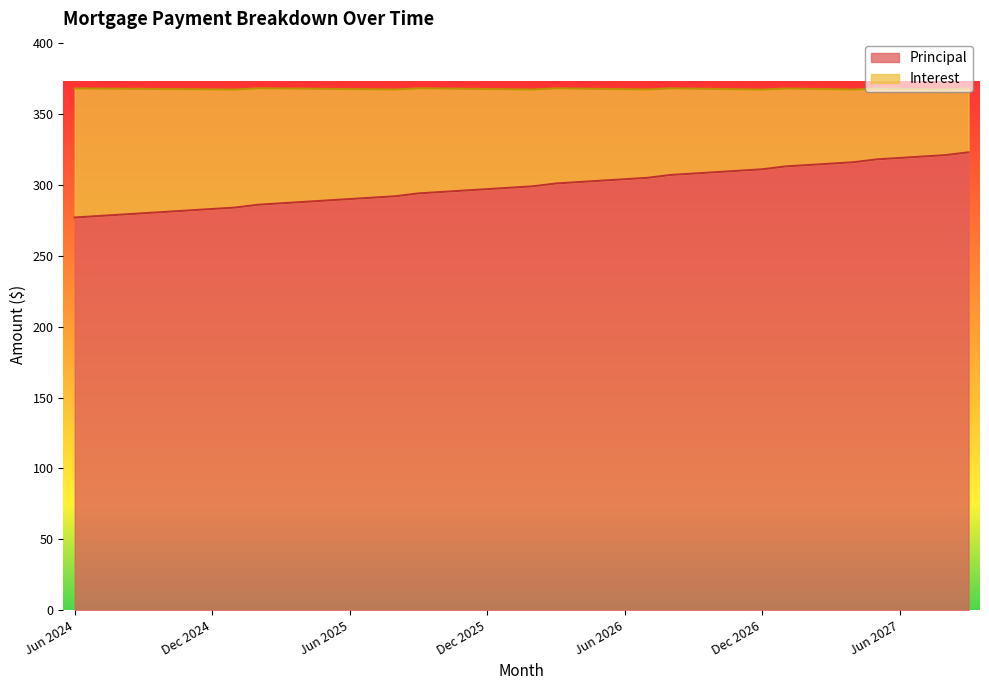

Does the chart display data point markers on the line(s)?

No